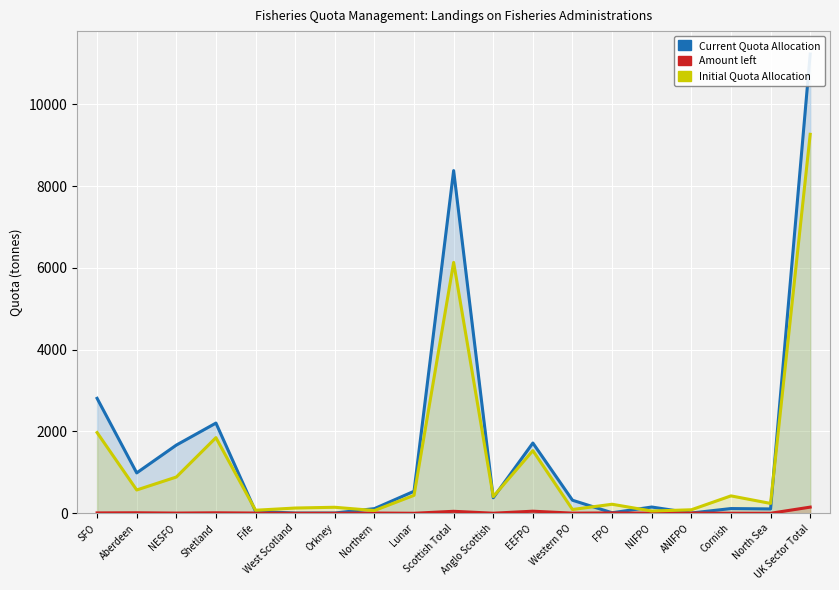

Reading left to right, extract all data points from this chart.

Current Quota Allocation: SFO=2810.8	Aberdeen=987.4	NESFO=1667.0	Shetland=2205.7	Fife=46.6	West Scotland=5.0	Orkney=5.9	Northern=113.5	Lunar=538.3	Scottish Total=8380.2	Anglo Scottish=379.4	EEFPO=1717.9	Western PO=318.5	FPO=12.3	NIFPO=152.7	ANIFPO=6.2	Cornish=115.2	North Sea=105.9	UK Sector Total=11229.8
Amount left: SFO=8.8	Aberdeen=11.9	NESFO=4.6	Shetland=11.3	Fife=5.2	West Scotland=0.3	Orkney=0.2	Northern=5.8	Lunar=0.0	Scottish Total=48.1	Anglo Scottish=1.6	EEFPO=50.7	Western PO=3.0	FPO=8.2	NIFPO=3.2	ANIFPO=5.9	Cornish=1.2	North Sea=0.1	UK Sector Total=150.4
Initial Quota Allocation: SFO=1973.7	Aberdeen=569.6	NESFO=886.3	Shetland=1849.2	Fife=74.1	West Scotland=128.2	Orkney=146.7	Northern=66.5	Lunar=438.6	Scottish Total=6135.1	Anglo Scottish=406.9	EEFPO=1532.2	Western PO=92.2	FPO=220.6	NIFPO=54.7	ANIFPO=85.6	Cornish=425.2	North Sea=240.6	UK Sector Total=9267.4